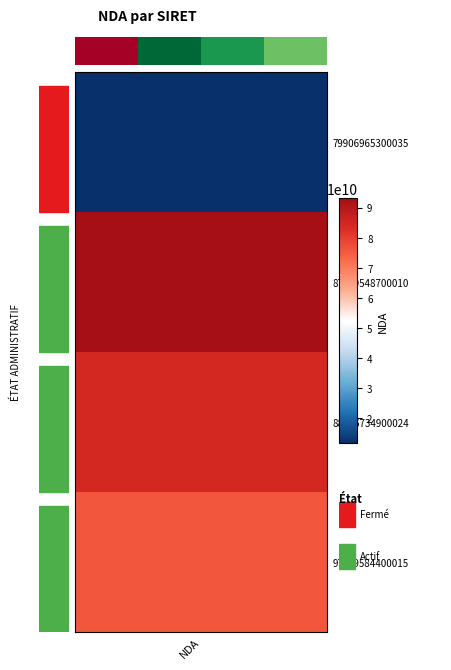

Is it true that the value at 0 is 11755442875?

True